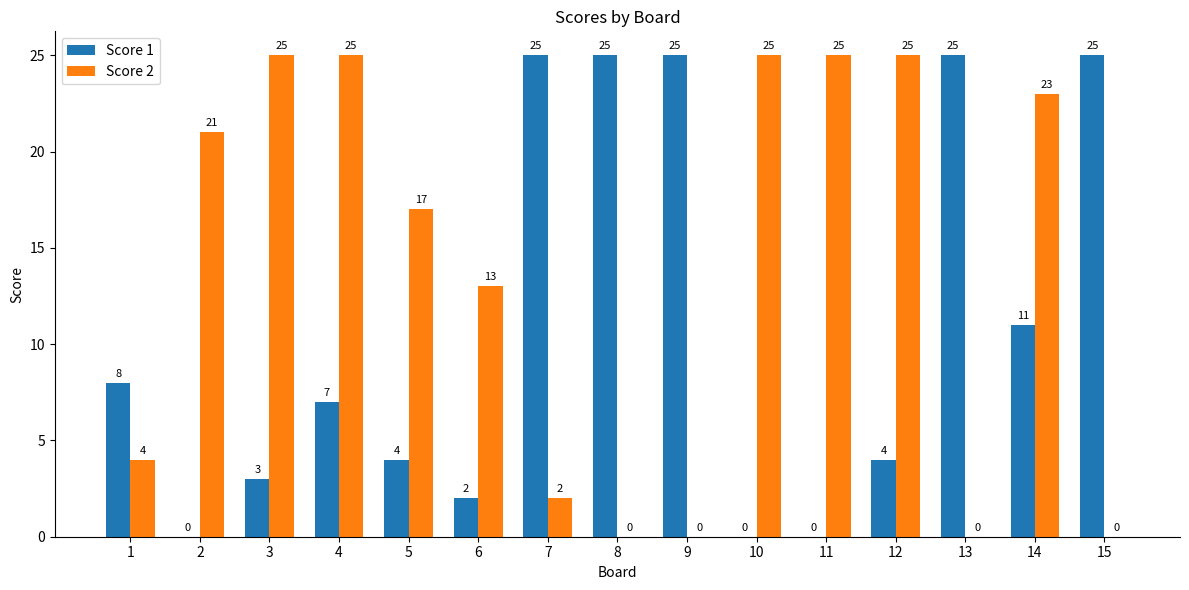

Where does the Score 2 series first go above 17?

2